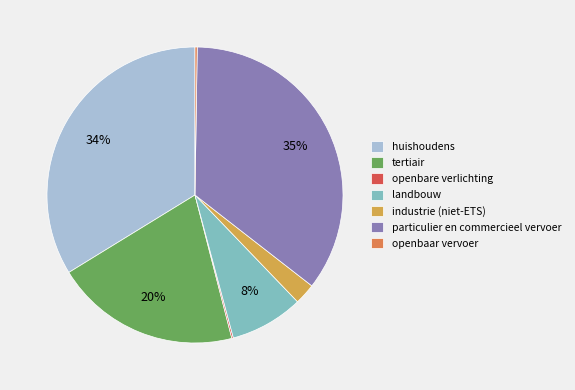

To the nearest percent, what is the average slice percentage?

14%